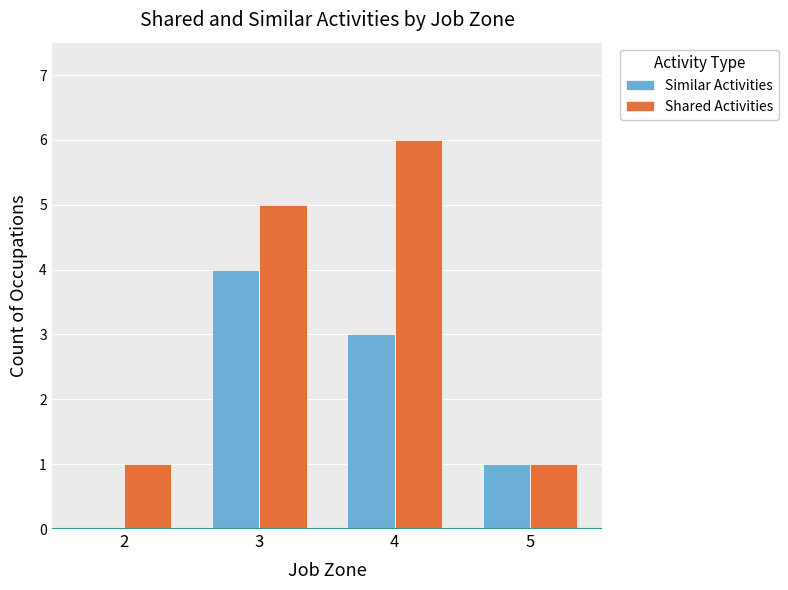

The Similar Activities series shows 3 at 4. True or false?

True